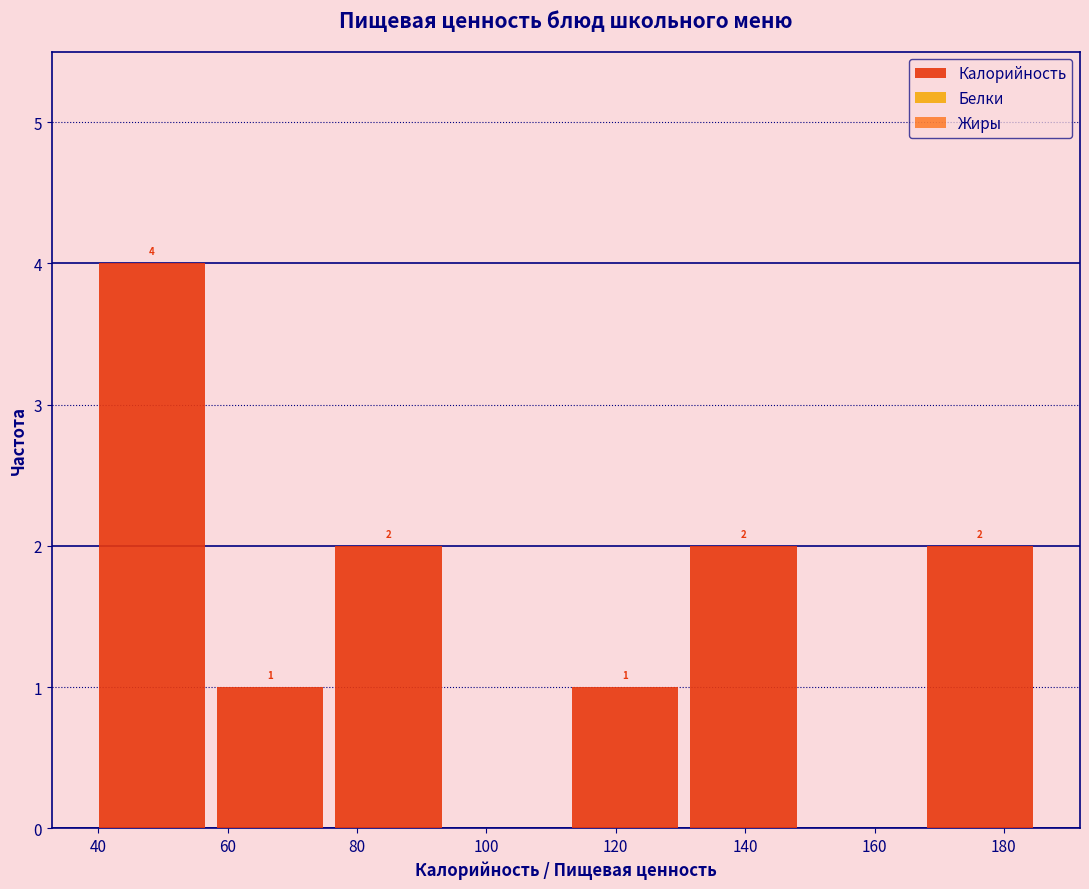

Which range on the x-axis has the tallest bar?

40 to 58